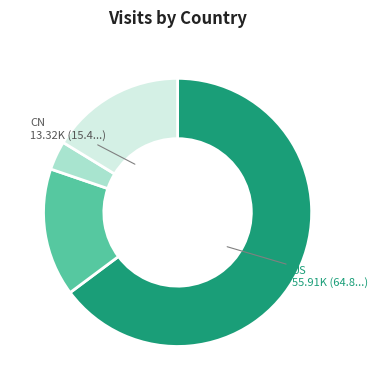

Is there a majority slice in this chart?

Yes